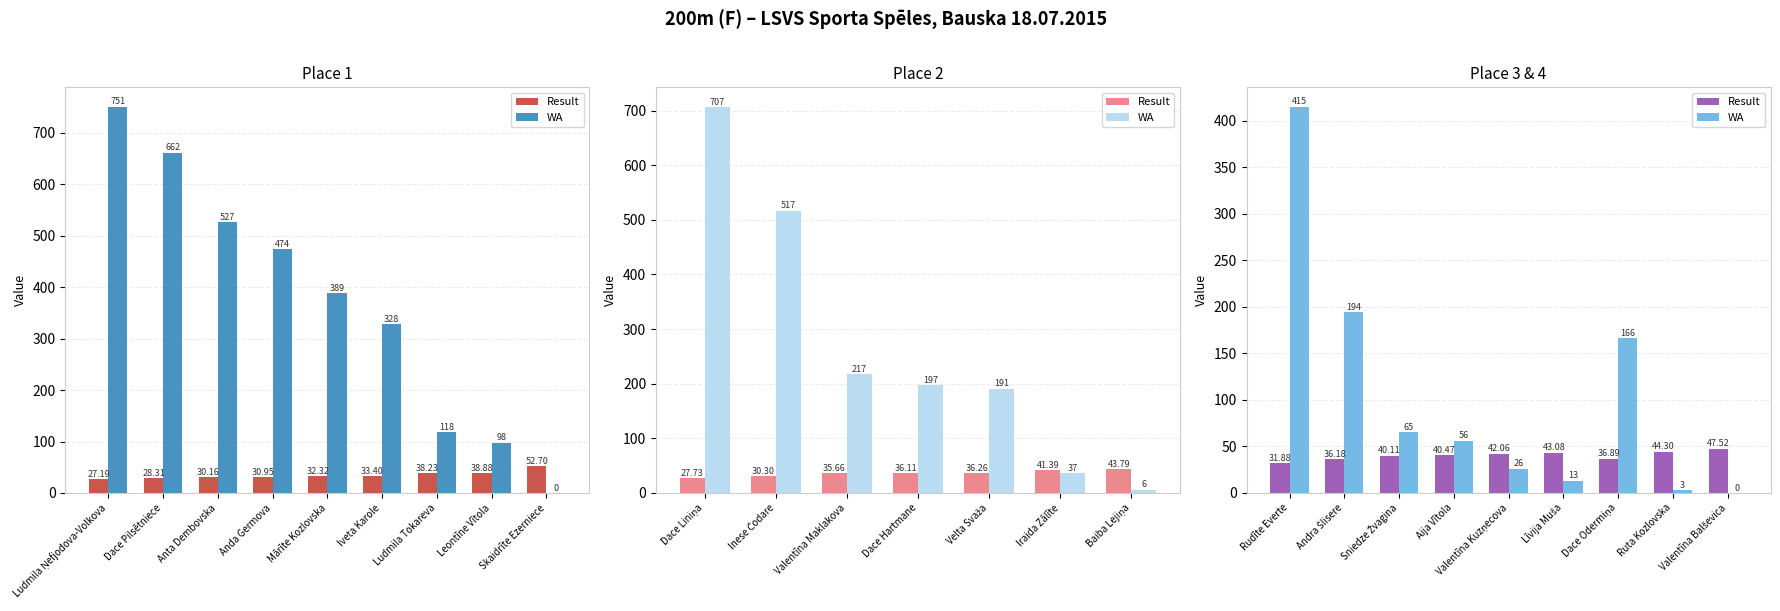

Are the bars grouped side by side (vs. stacked)?

Yes